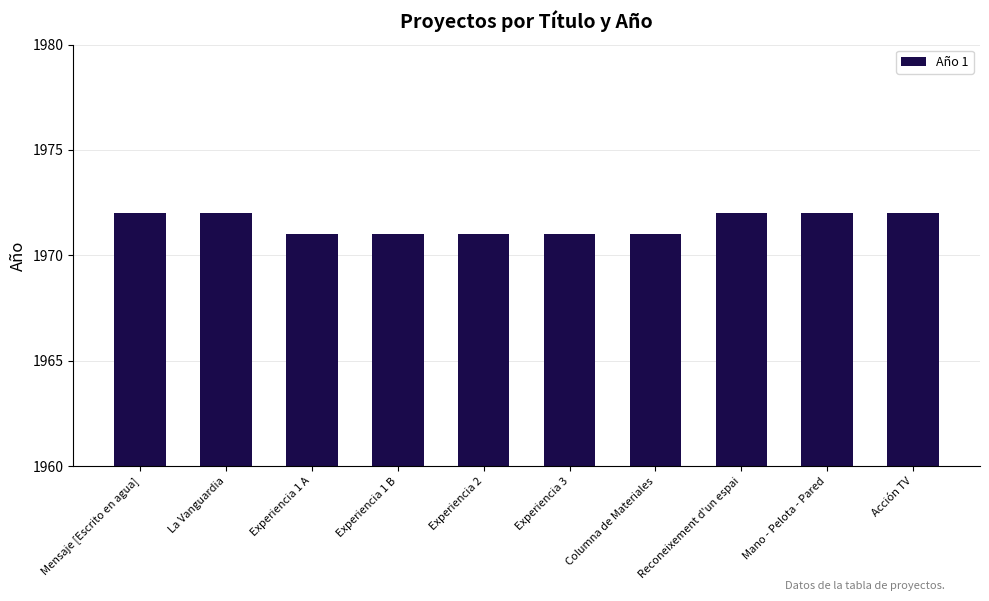

What is the maximum value shown in the chart?

1972